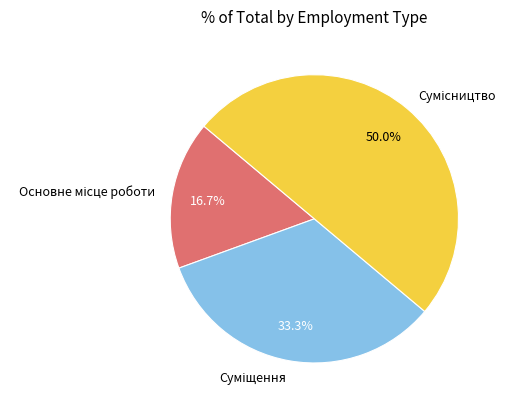

How many segments does this pie chart have?

3